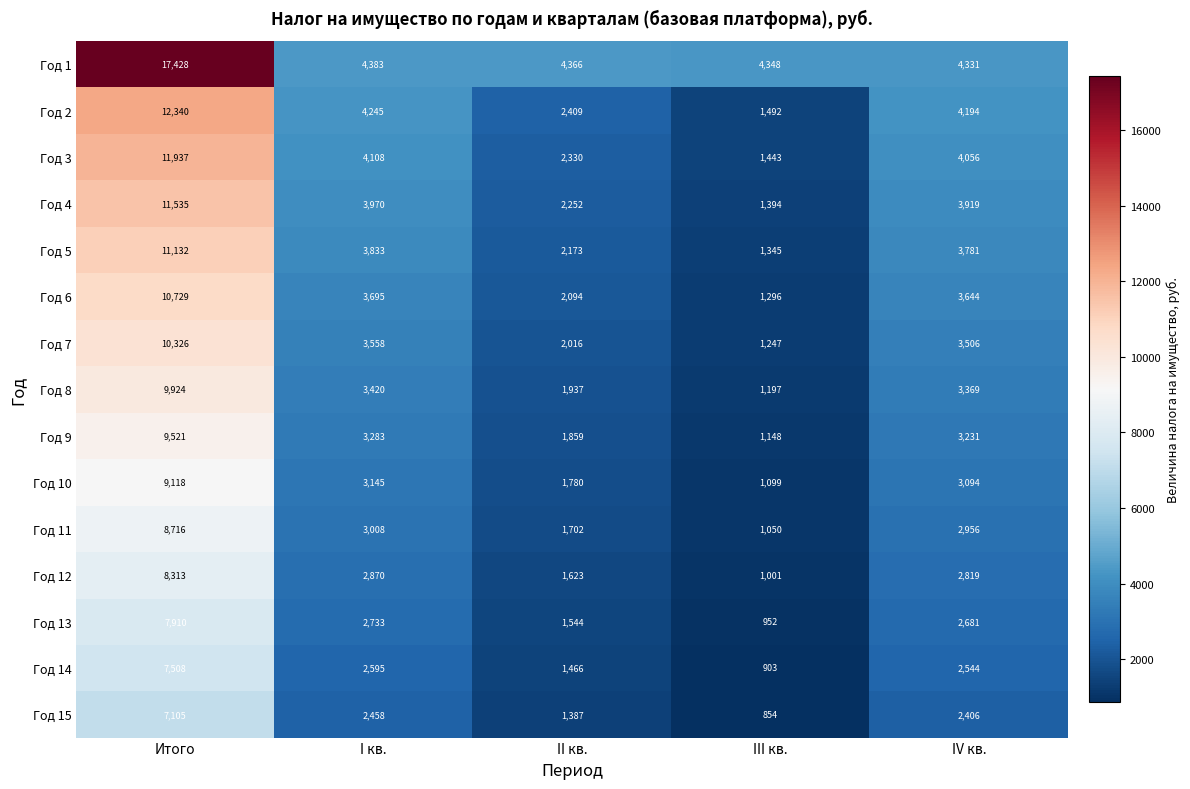

Where is Год 3 nearest to the value 6690?

I кв.